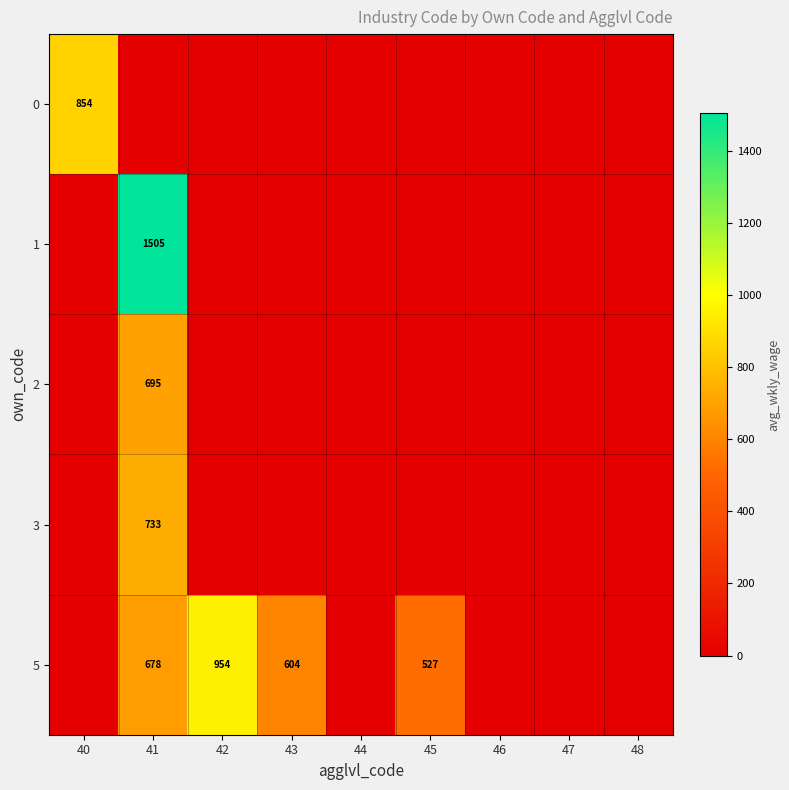

Which has a higher value, 46 or 47?

46